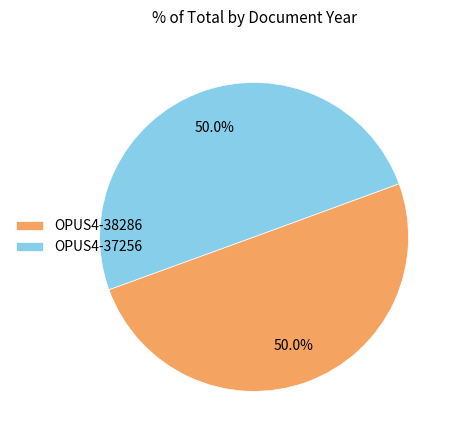

To the nearest percent, what portion does OPUS4-37256 represent?

50%